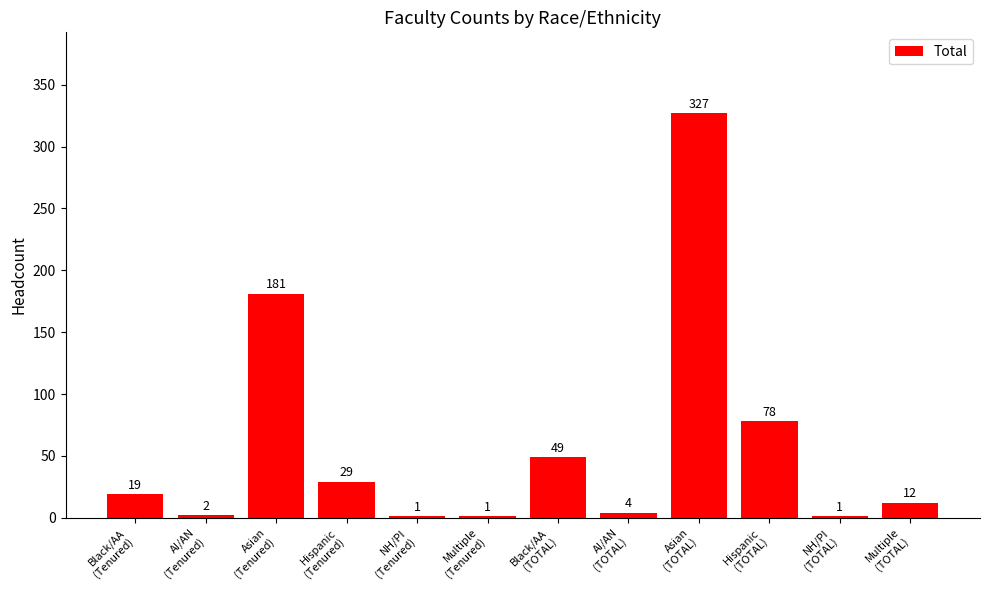

What is the sum of all values?

704